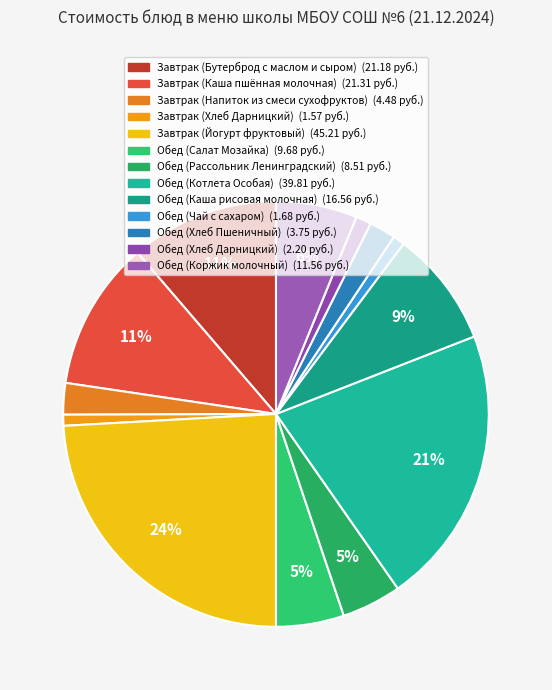

Is there any slice that represents more than half of the pie?

No